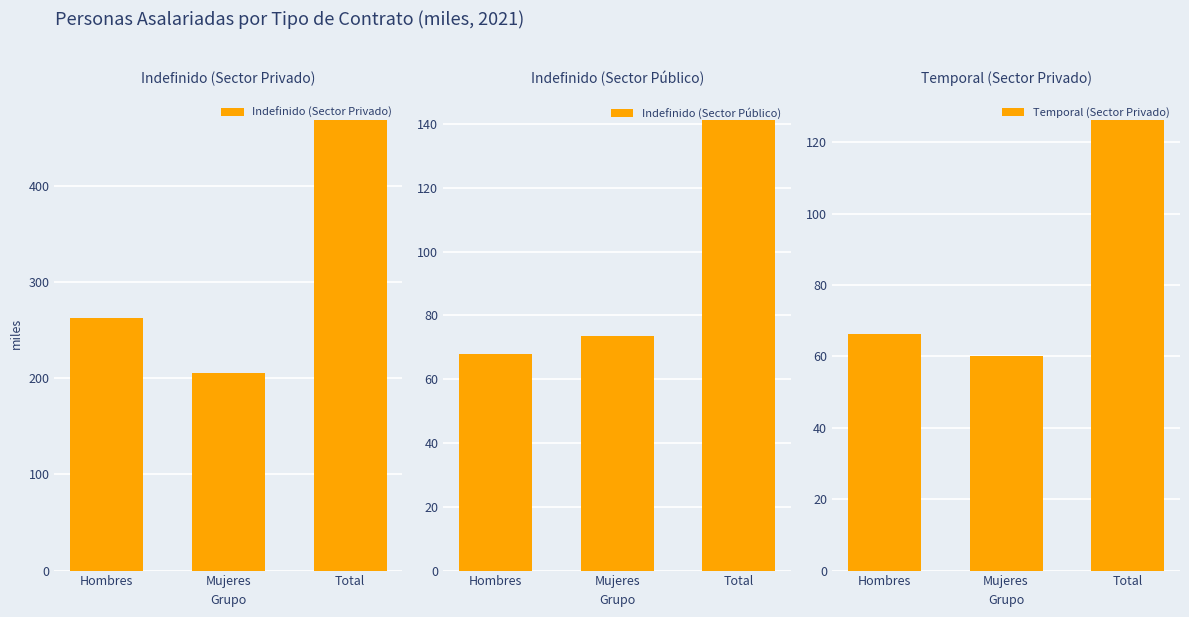

The value of Indefinido (Sector Privado) at Hombres is 436.5. True or false?

False